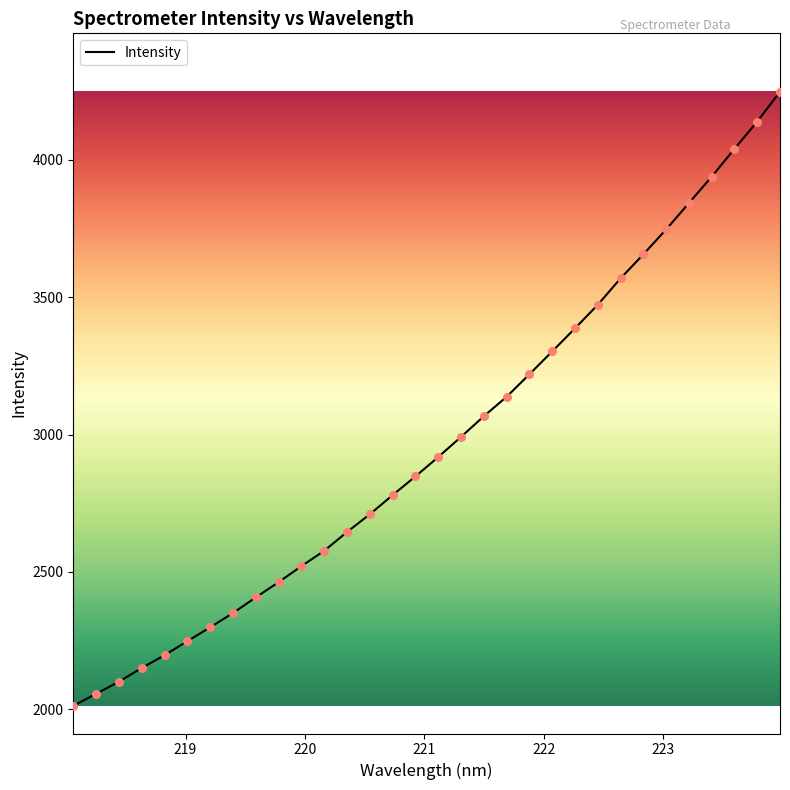

What is the difference between the maximum and minimum values?

2233.8